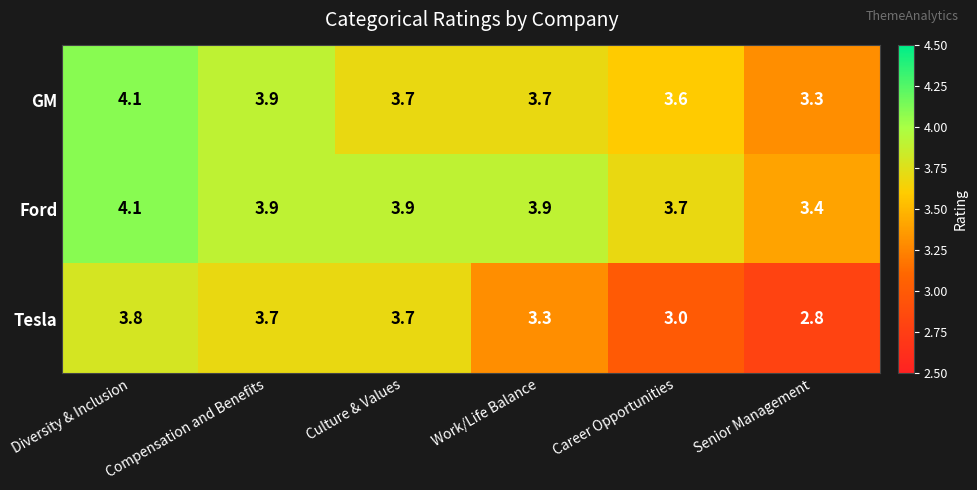

What is the lowest value of the GM series?

3.3